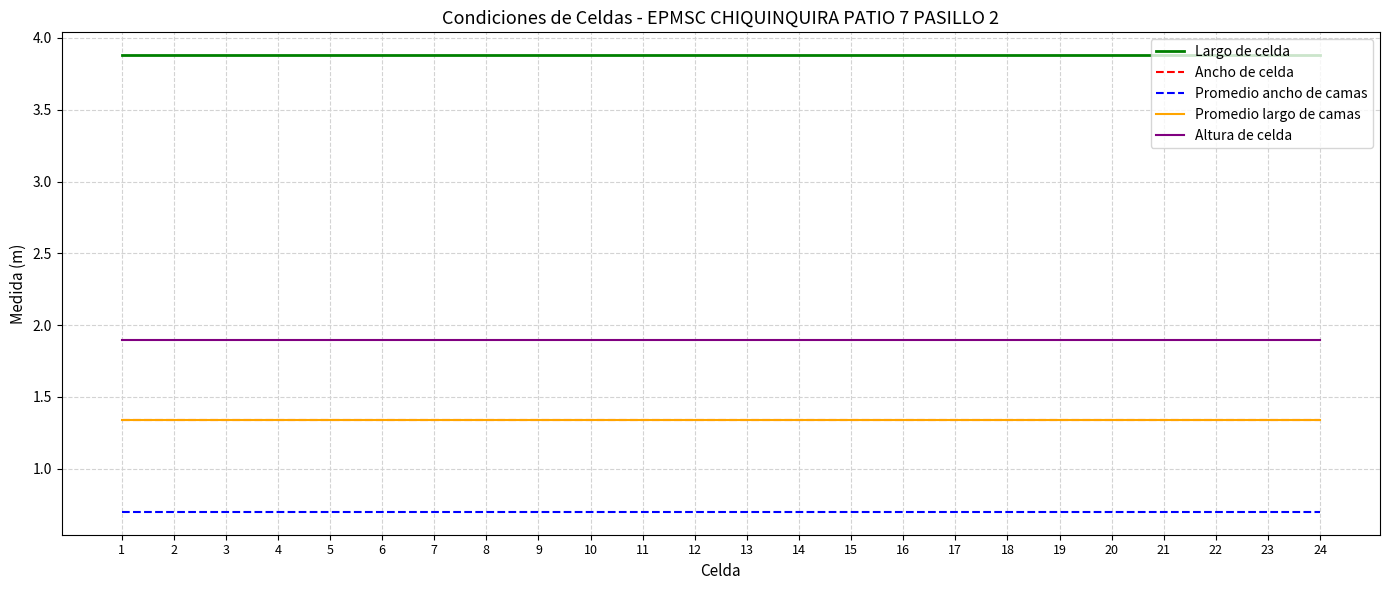

True or false: Ancho de celda and Largo de celda cross at least once.

False